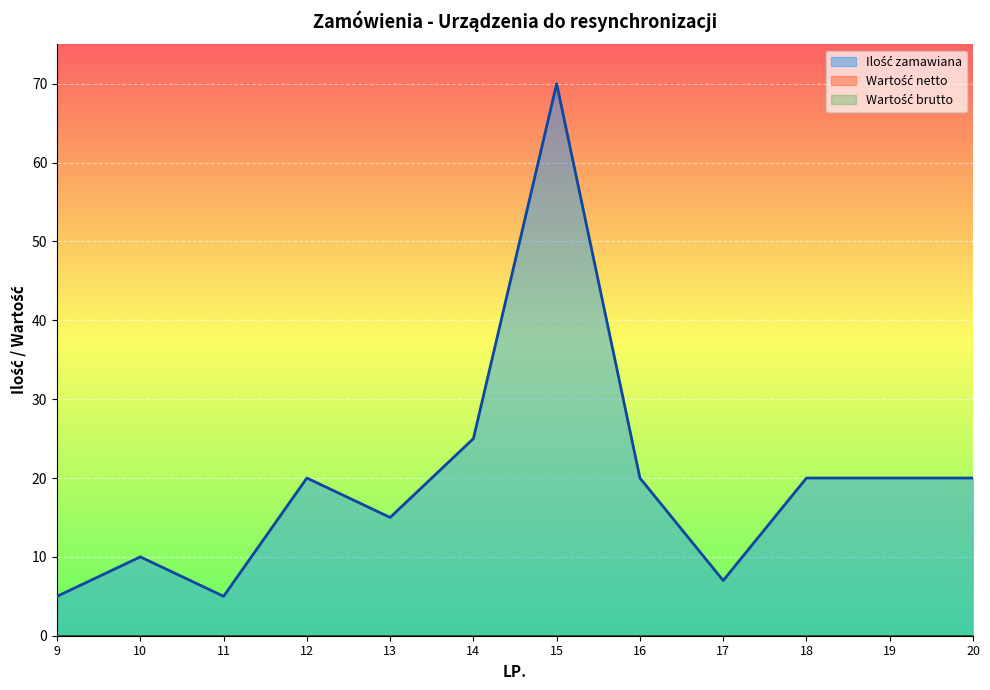

How many lines are shown in the chart?

3